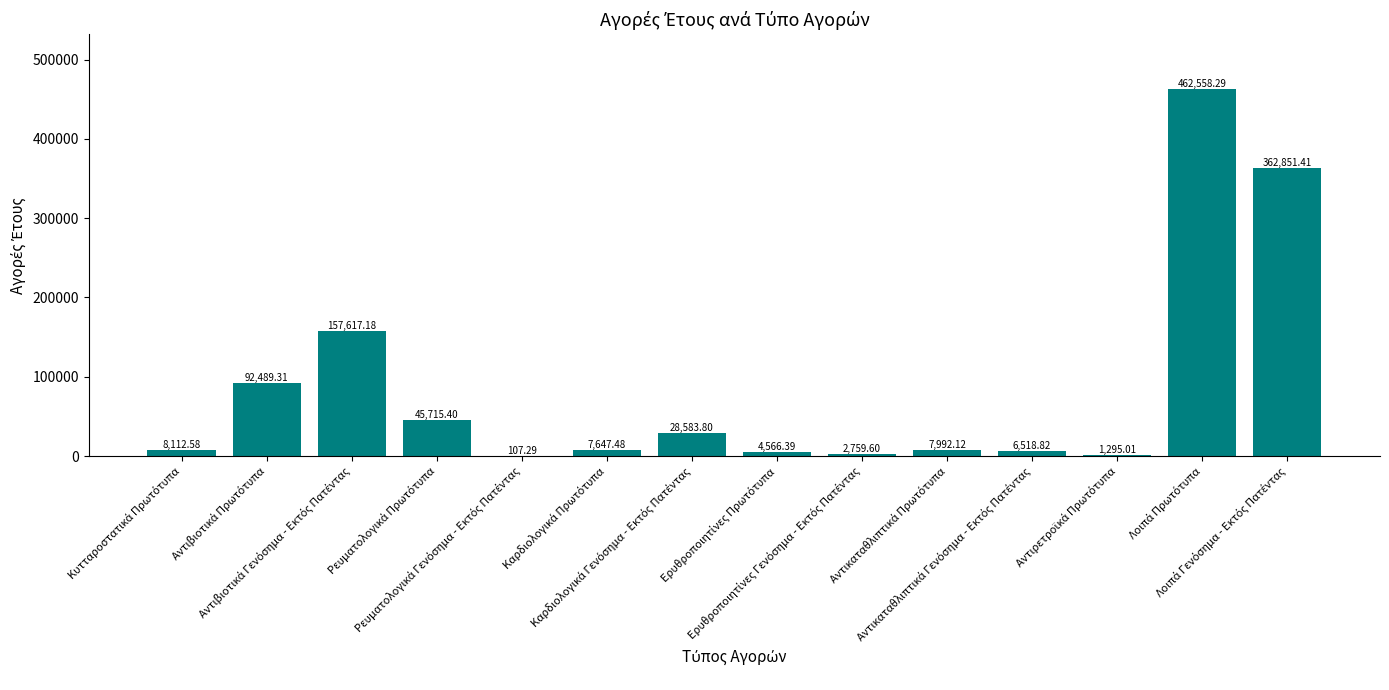

Are the bars horizontal?

No